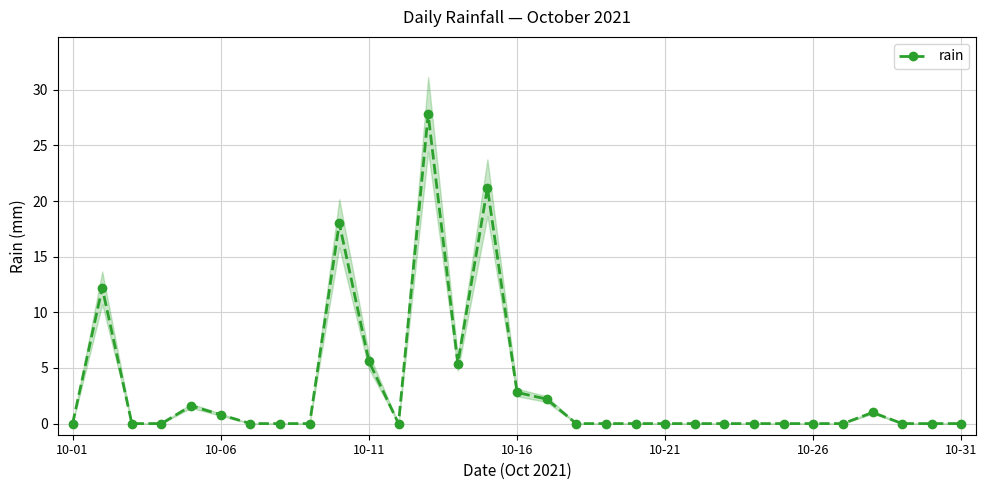

Where is the first local minimum?

11